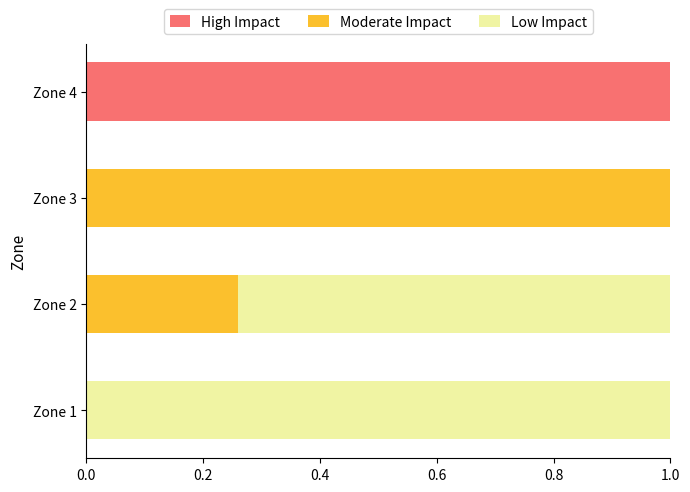

What is the sum of all High Impact values?

1.0